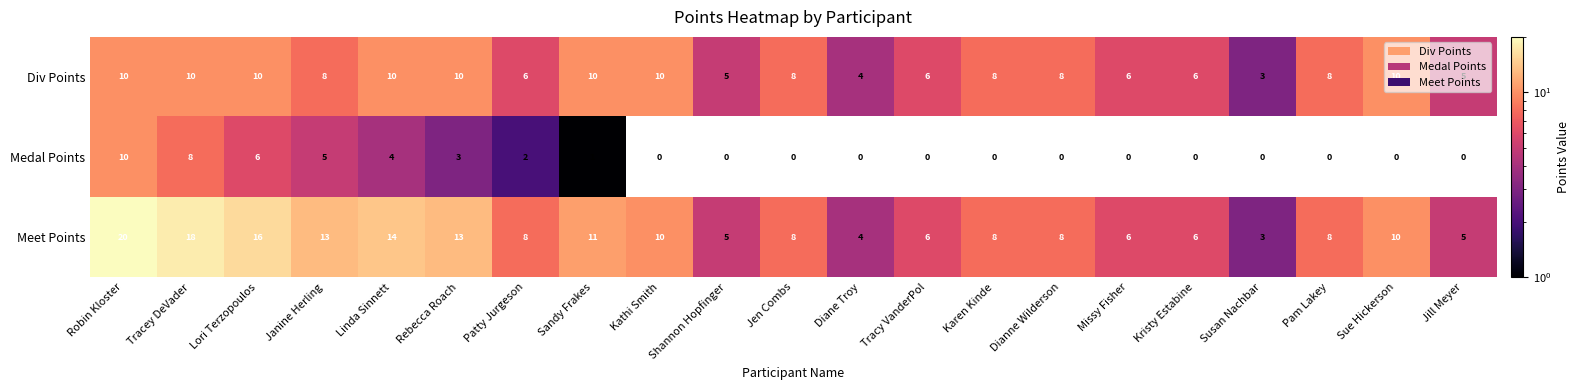

What is the average value of the Div Points series?

8